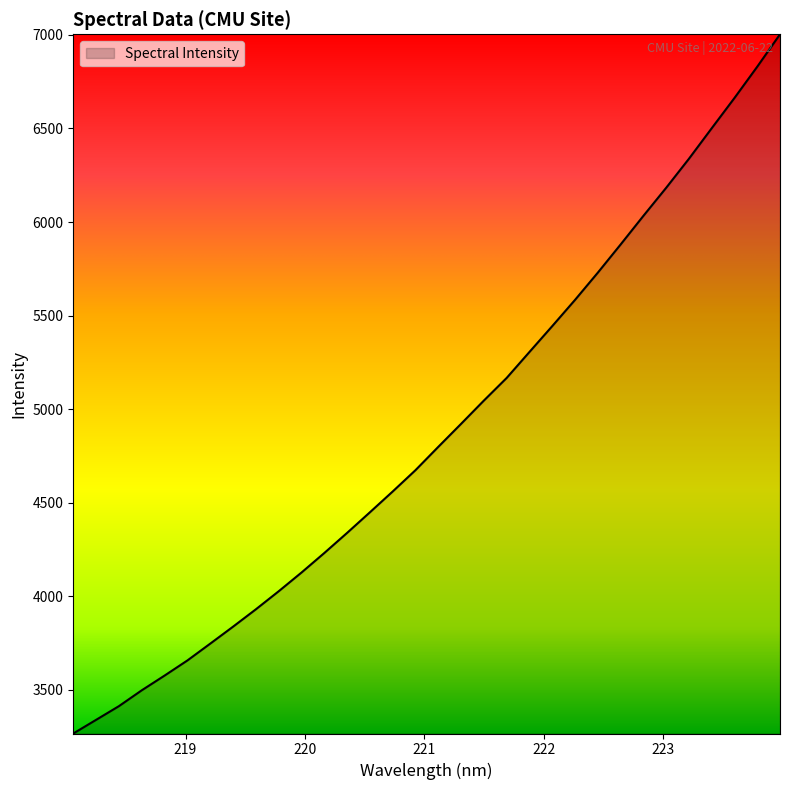

Reading left to right, what are all the values shown in this chart?

3267.3	3340.3	3413.5	3498.1	3576.7	3657.5	3747.3	3837.9	3930.7	4027.1	4127.1	4231.4	4338.9	4449.0	4560.2	4674.1	4798.7	4921.6	5046.0	5166.9	5305.6	5443.7	5583.9	5729.3	5879.7	6032.6	6182.6	6337.9	6500.8	6662.7	6829.8	7002.9